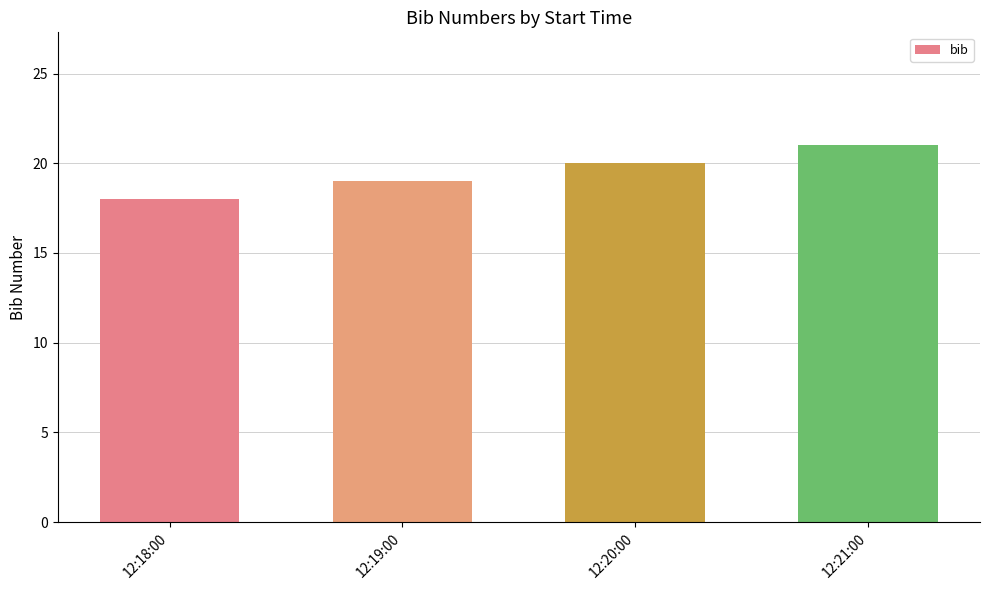

Which label corresponds to the smallest value in the chart?

12:18:00